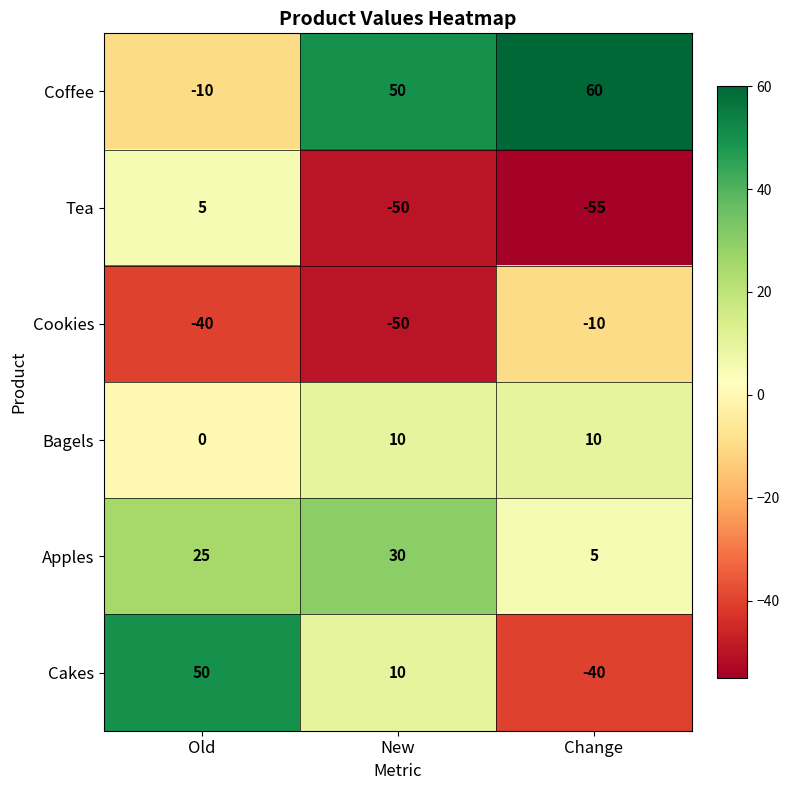

Which series has the widest spread of values?

Cakes